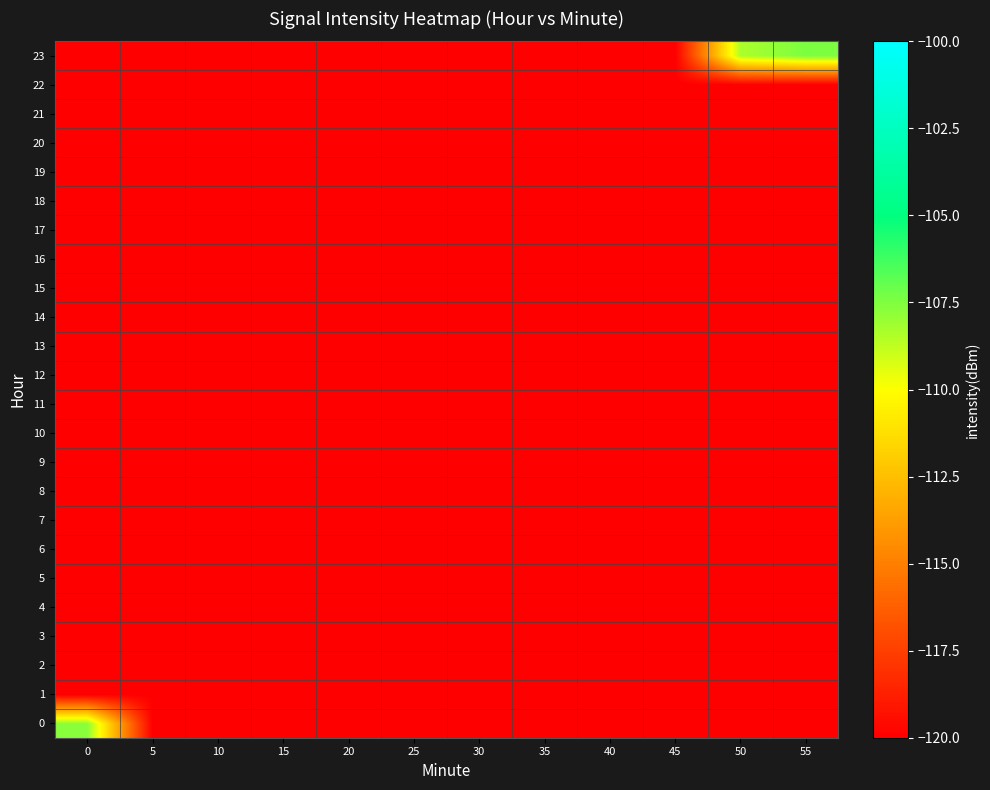

At which category does the chart reach its peak across all series?

55